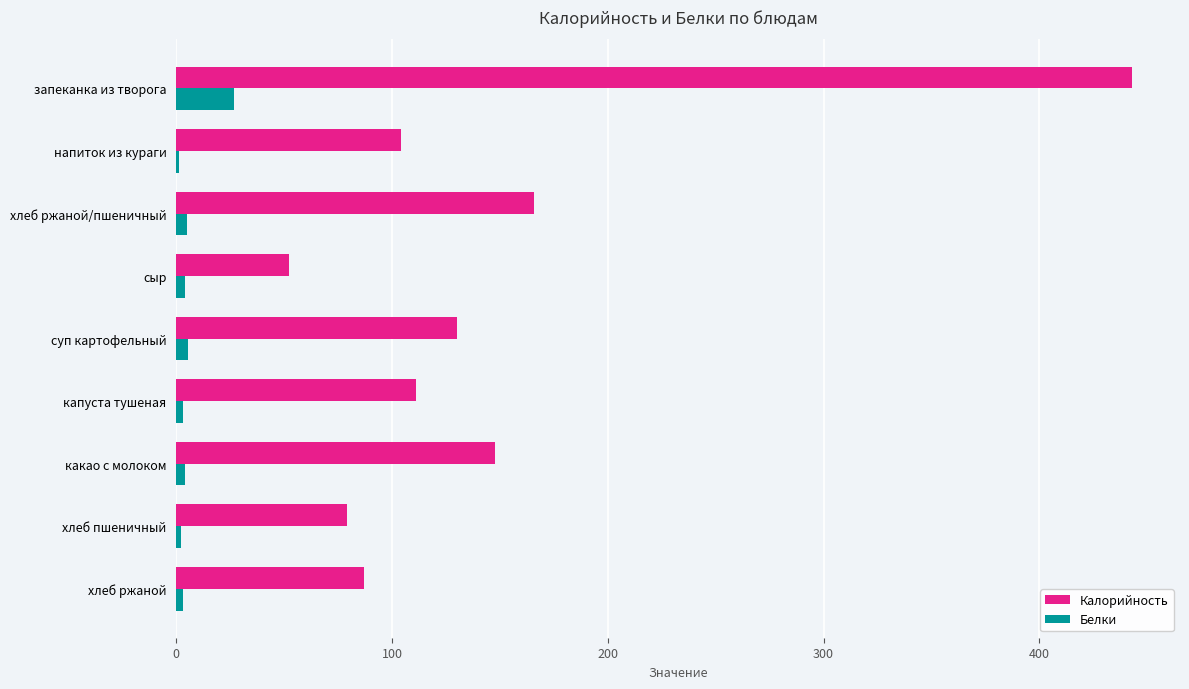

Where is Калорийность nearest to the value 247?

хлеб ржаной/пшеничный